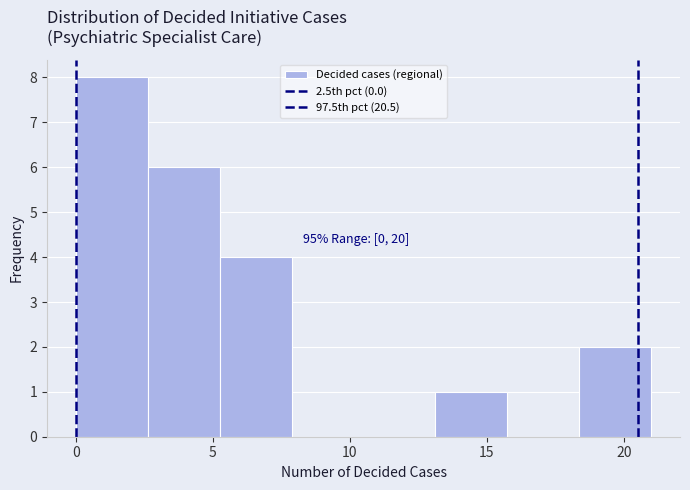

Which range on the x-axis has the tallest bar?

0.0 to 2.5